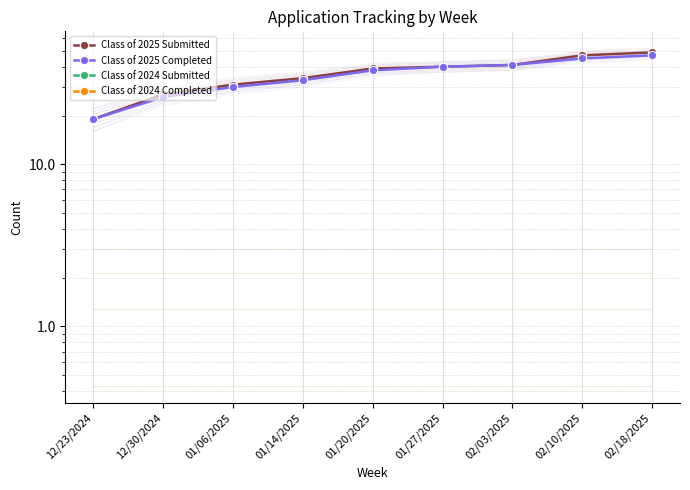

What is the difference between the Class of 2025 Submitted values at 02/10/2025 and 02/03/2025?

6